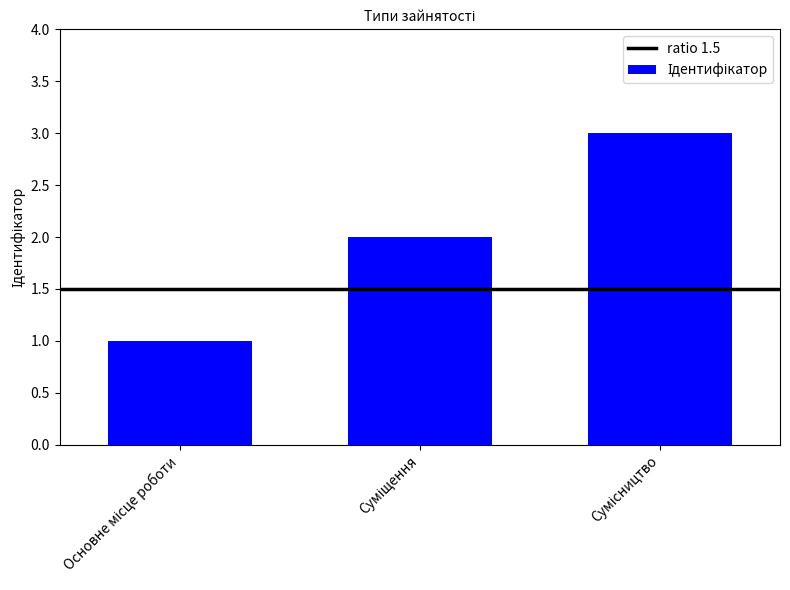

Are the bars grouped side by side (vs. stacked)?

No